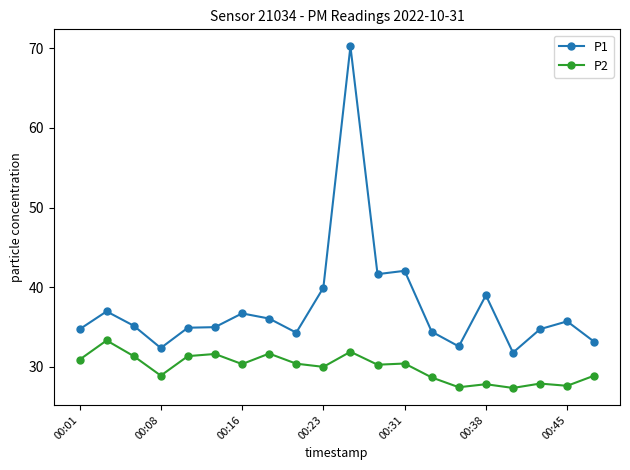

What is the value of the P1 point at the 18th from the left?

34.7